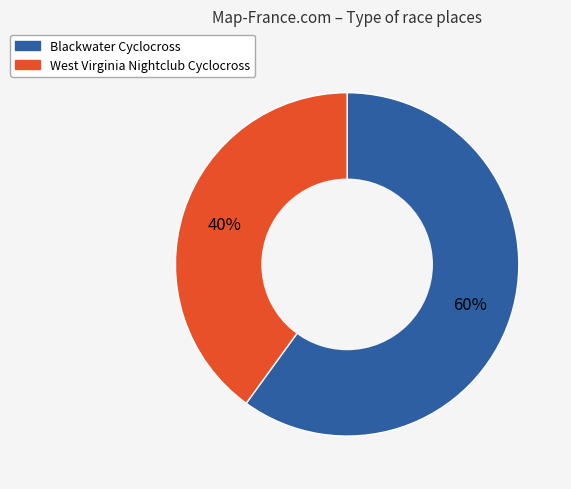

Rank the categories by value from lowest to highest.

West Virginia Nightclub Cyclocross, Blackwater Cyclocross